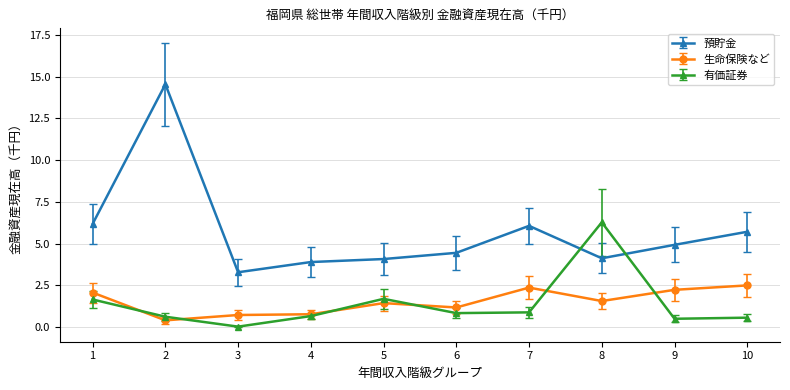

In 預貯金, how many points are higher than both neighbors (excluding endpoints)?

2